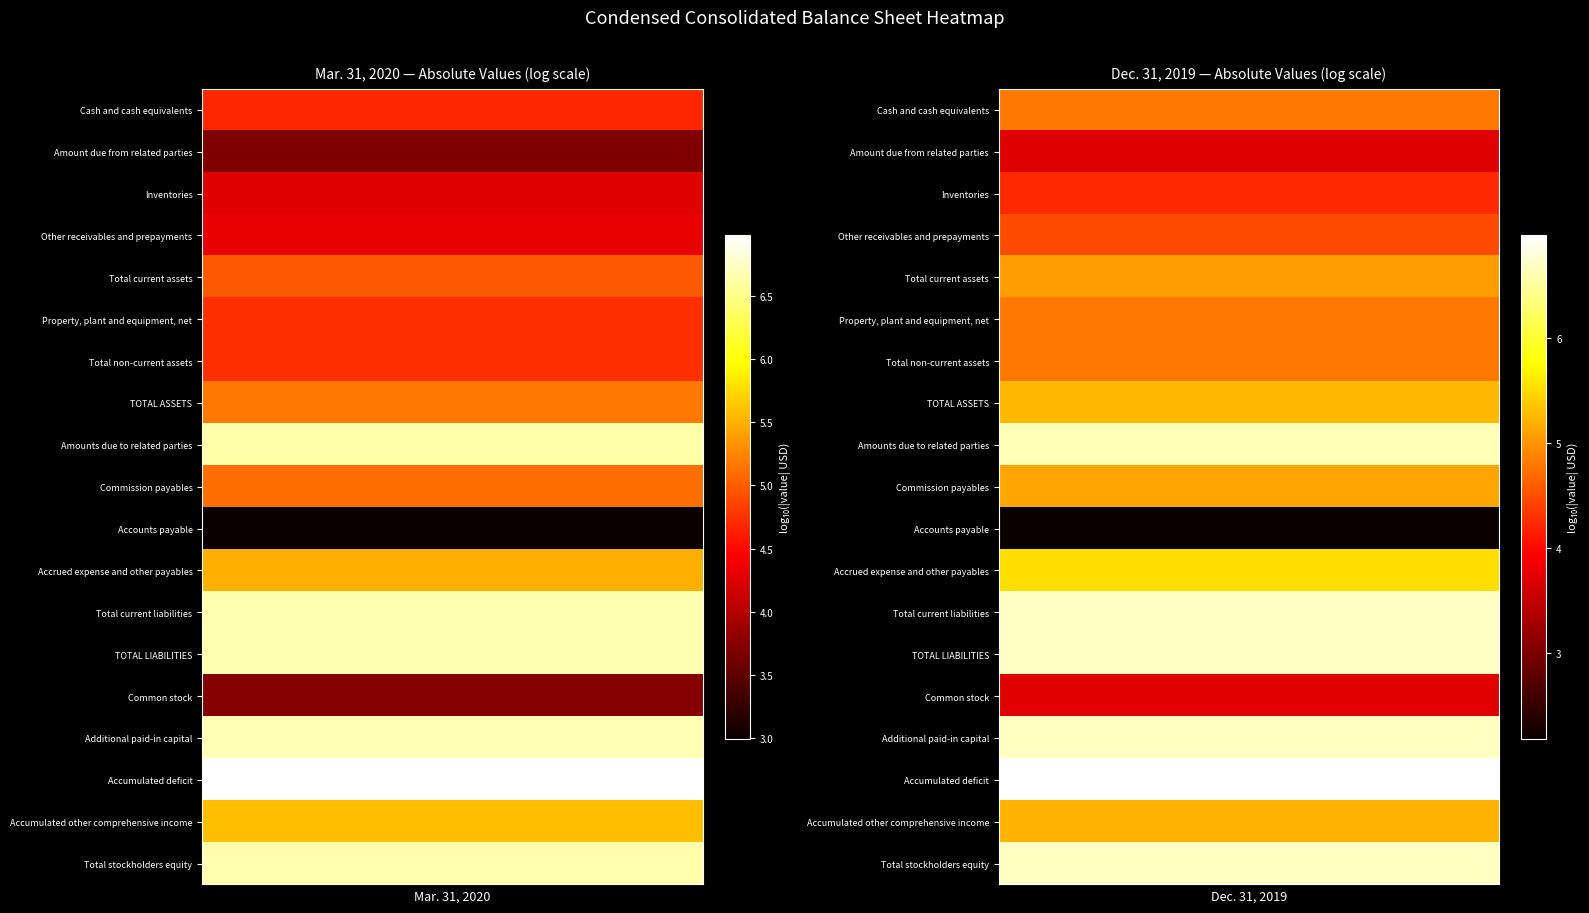

Rank the series by their maximum value, from lowest to highest.

Accounts payable, Amount due from related parties, Common stock, Inventories, Other receivables and prepayments, Property, plant and equipment, net, Total non-current assets, Cash and cash equivalents, Total current assets, Commission payables, Accumulated other comprehensive income, TOTAL ASSETS, Accrued expense and other payables, Amounts due to related parties, Total stockholders equity, Additional paid-in capital, Total current liabilities, TOTAL LIABILITIES, Accumulated deficit